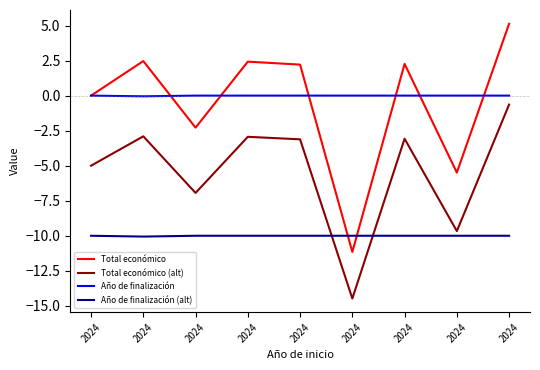

Is it true that Total económico equals 2.3 at 2024?

True